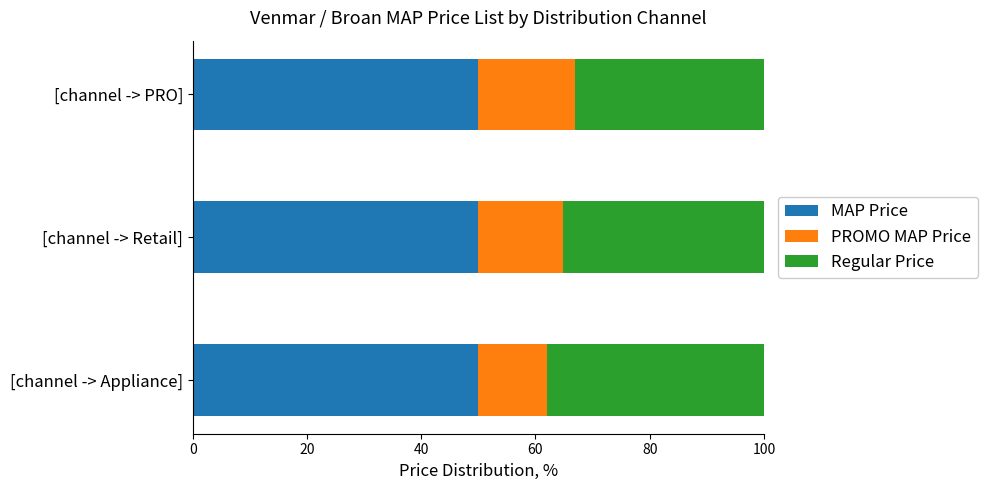

What is the maximum value for MAP Price?

49.9